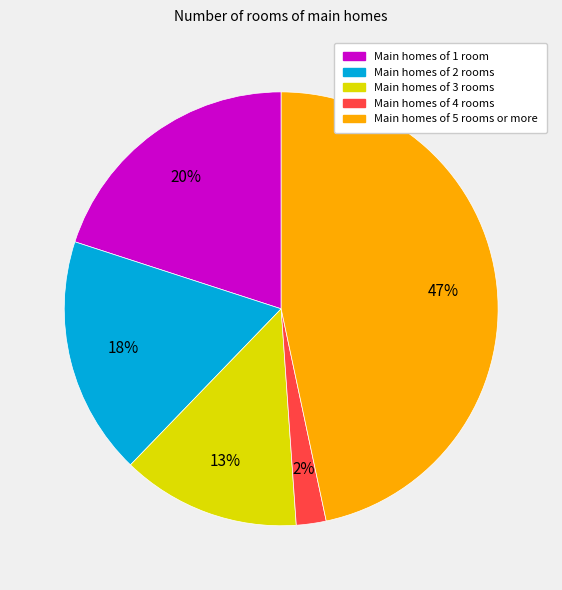

The Main homes of 2 rooms slice represents 18% of the pie. True or false?

True